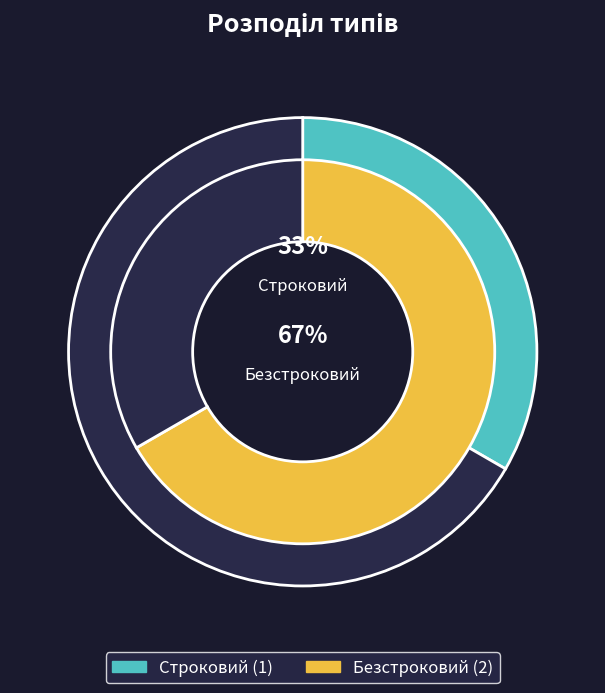

Rank the categories by value from lowest to highest.

Строковий, Безстроковий